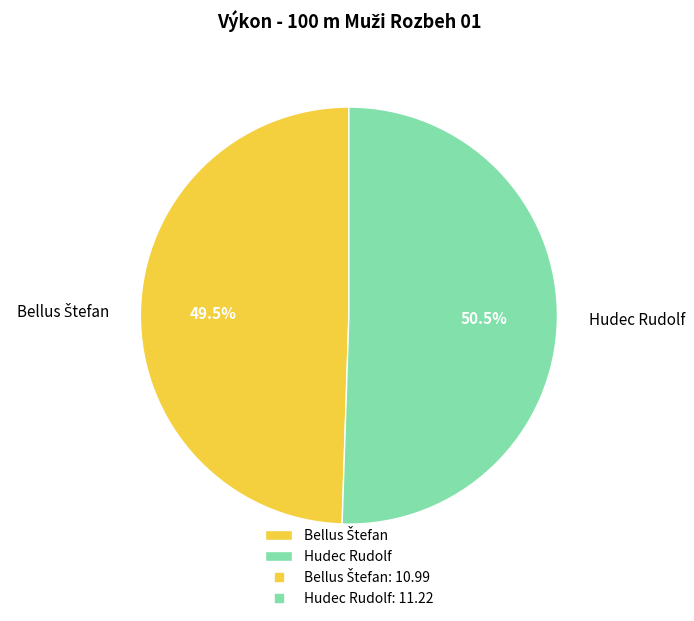

Which category has the biggest portion of the pie?

Hudec Rudolf